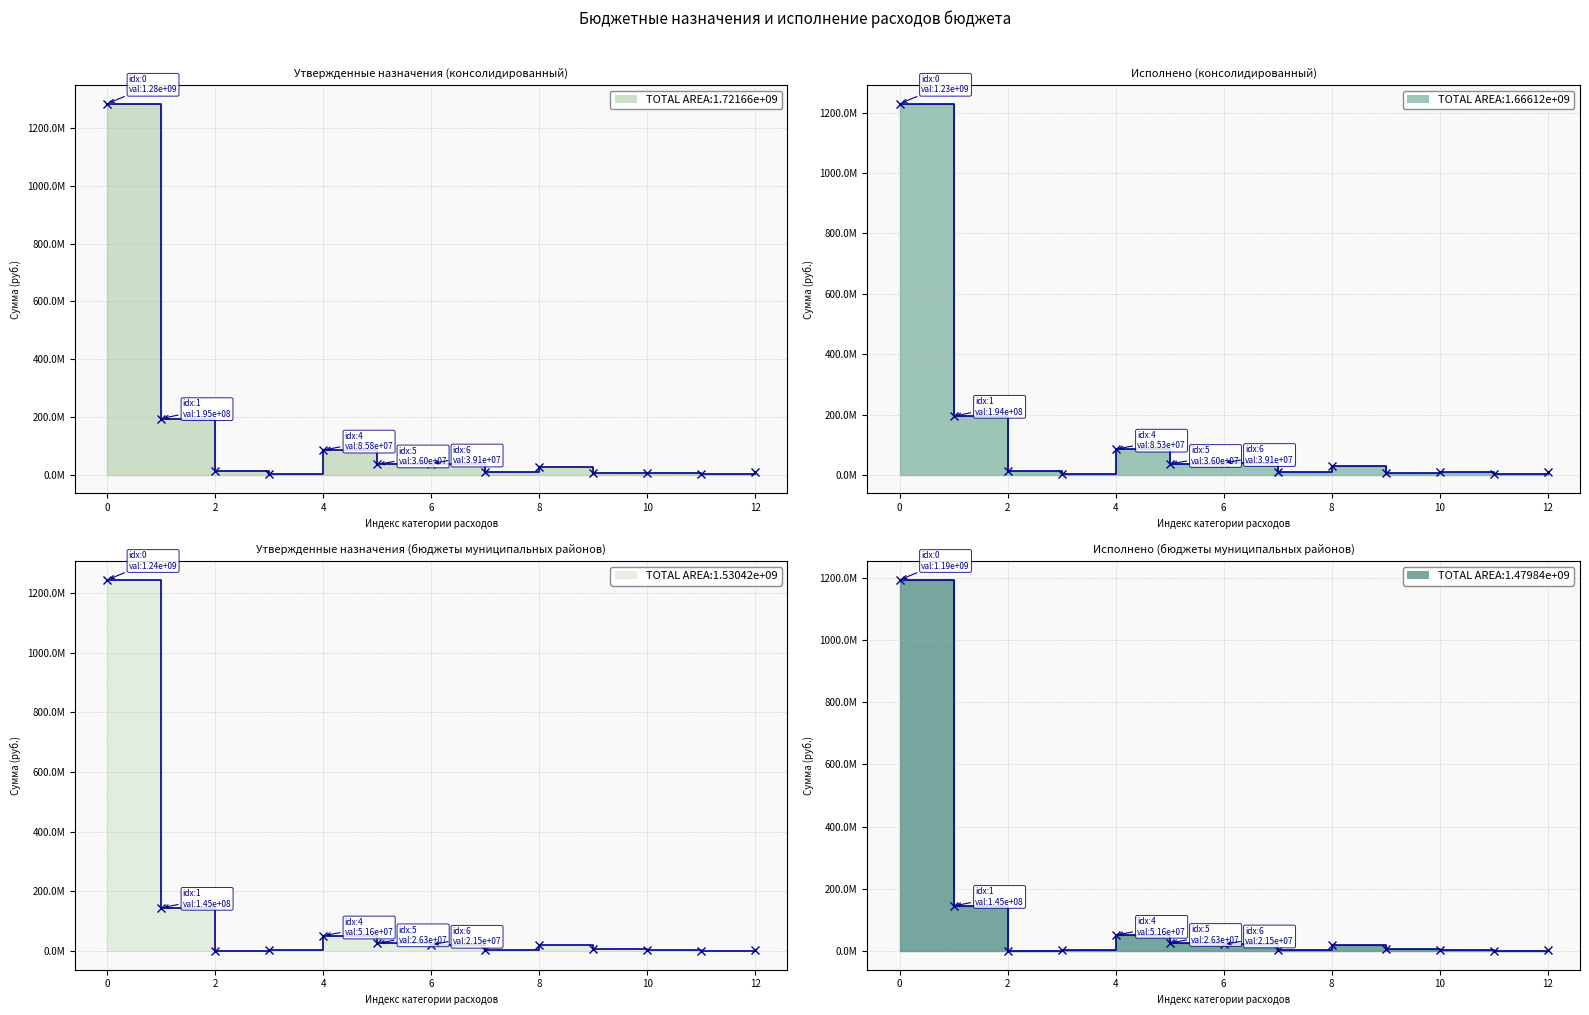

True or false: Утвержденные назначения (бюджеты муниципальных районов) and Утвержденные назначения (консолидированный) intersect in this chart.

False